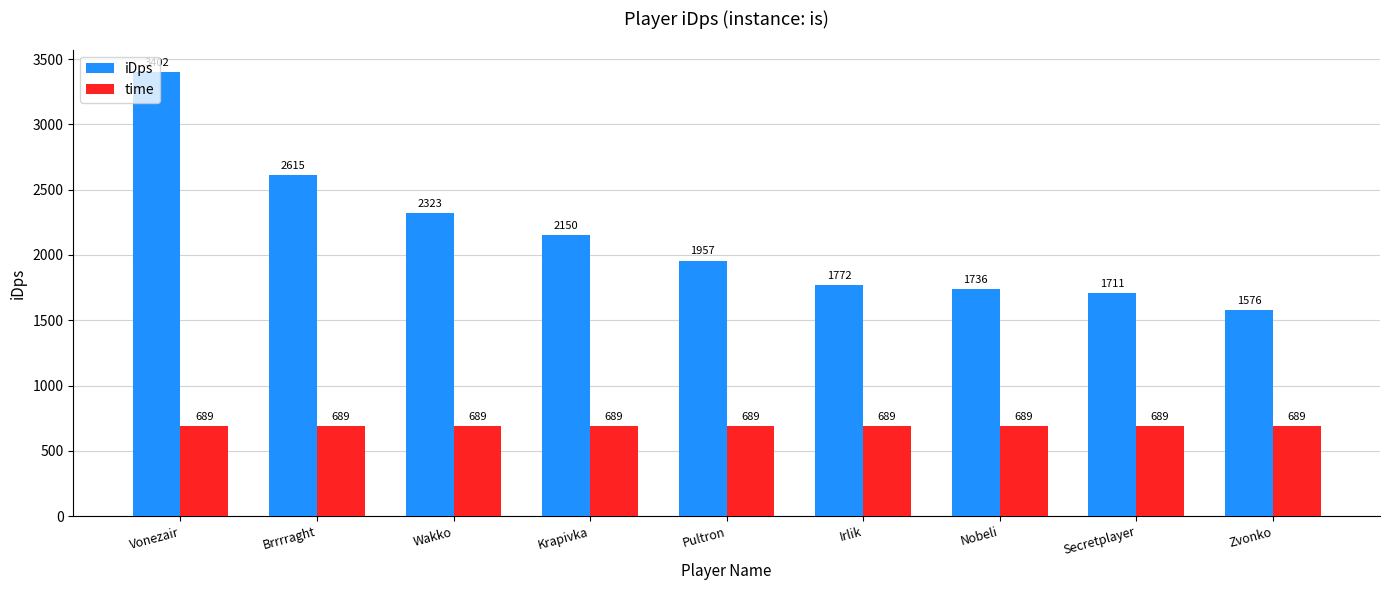

Which series has the largest total across all categories?

iDps